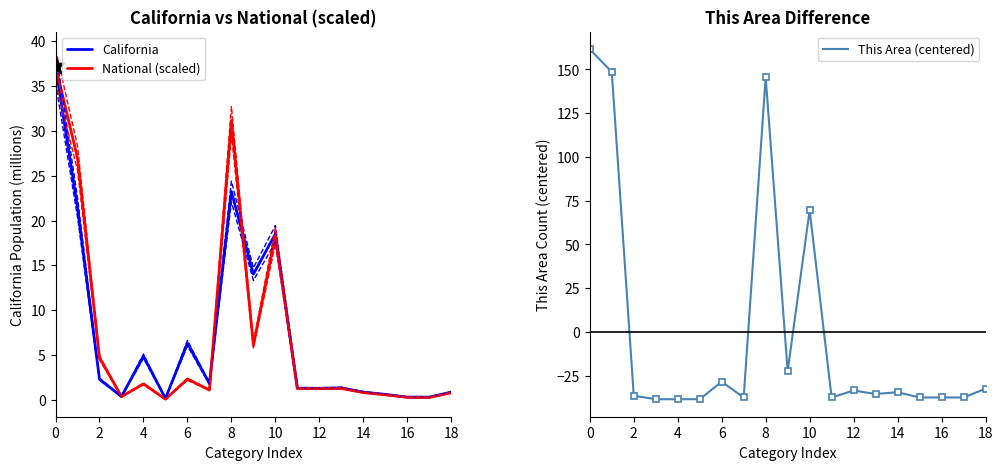

What is the lowest value of the This Area (centered) series?

-38.4